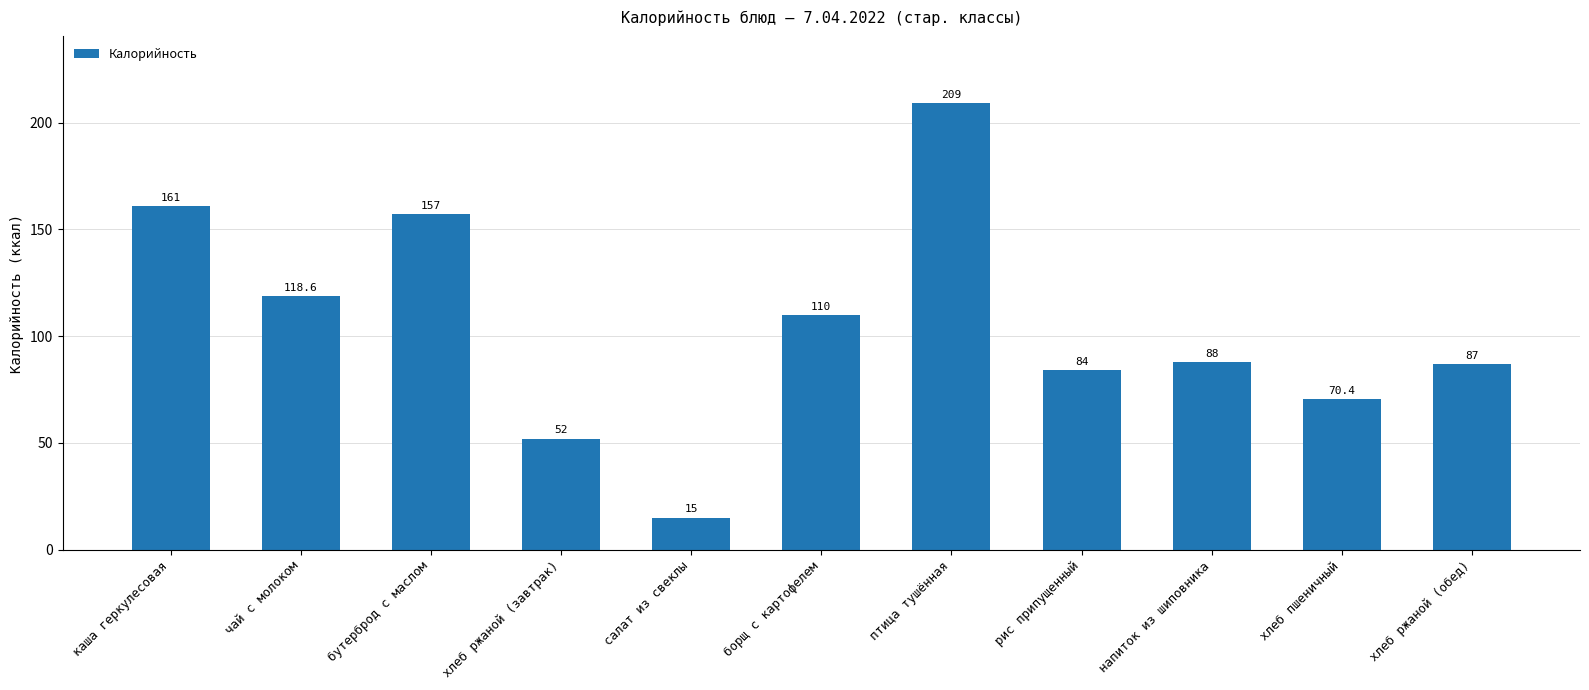

What is the smallest value displayed?

15.0